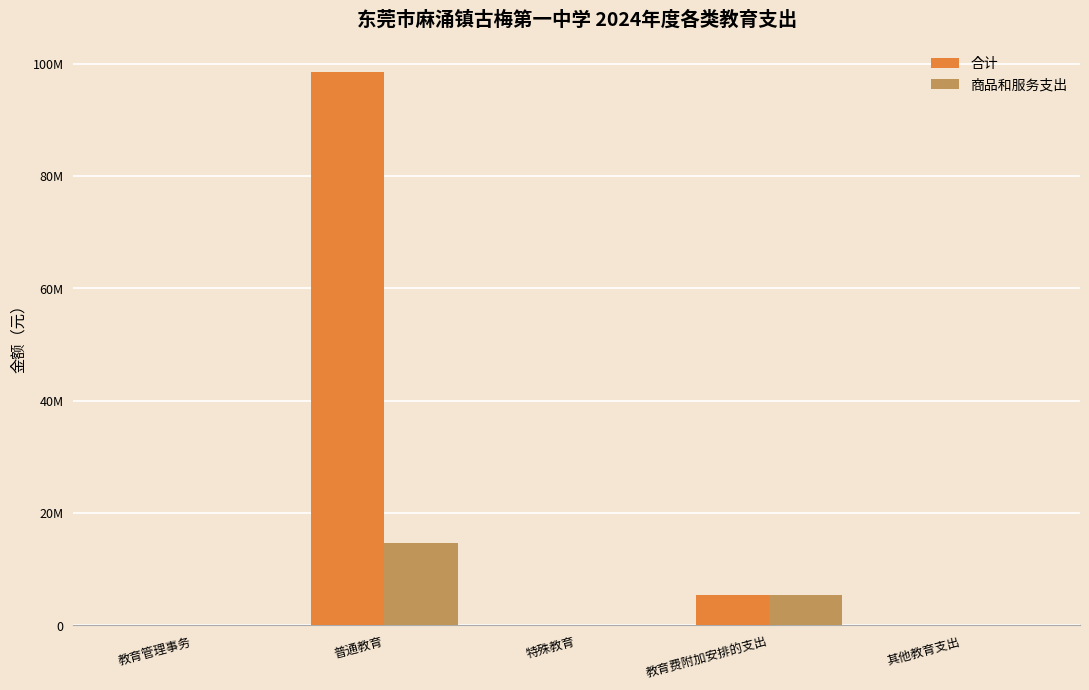

What is the approximate value of 合计 at 教育费附加安排的支出?

5444758.7